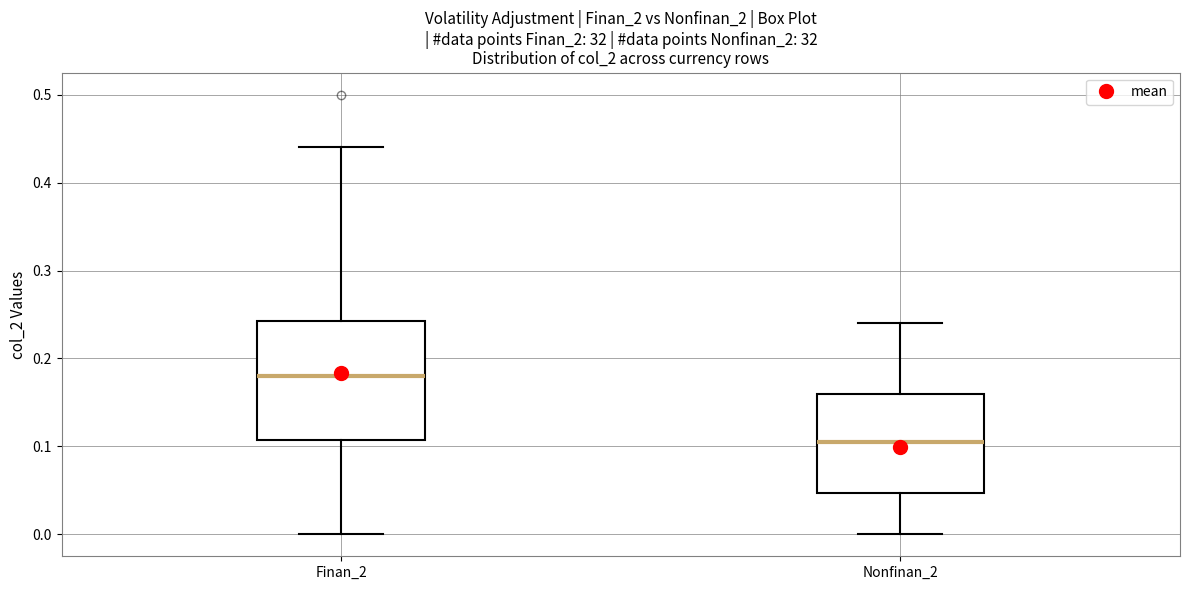

Where is the lower edge of the box for Nonfinan_2 on the y-axis? The values are not printed on the chart, so give them approximately, as read against the axis.

0.05